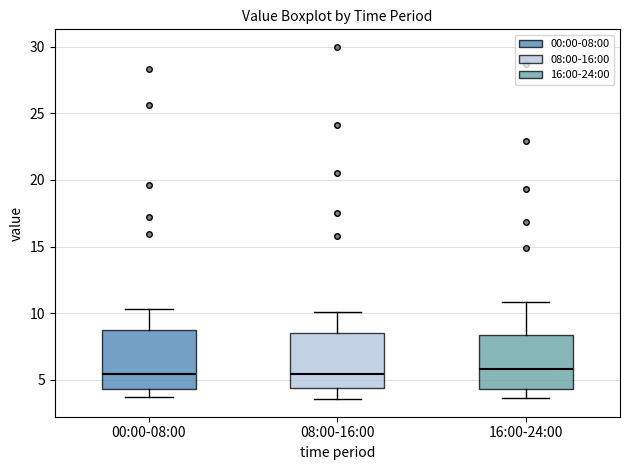

Reading left to right, read every box against the y-axis: the position of its median line, the range the box covers, and the ends of its whiskers. The values are not printed on the chart, so give them approximately, as read against the axis.

00:00-08:00: median 5.5, box 4.5 to 8.5, whiskers 3.5 to 10.5
08:00-16:00: median 5.5, box 4.5 to 8.5, whiskers 3.5 to 10.0
16:00-24:00: median 6.0, box 4.5 to 8.5, whiskers 3.5 to 11.0